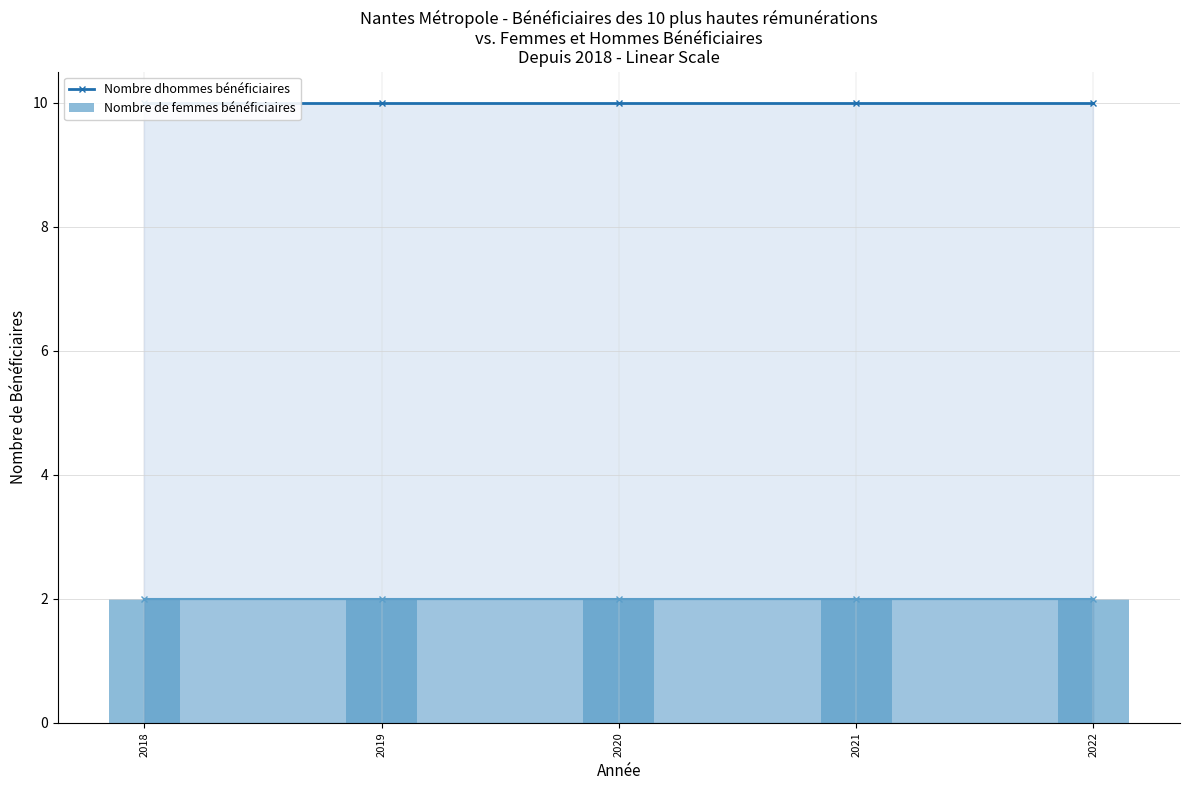

Is it true that Nombre de femmes bénéficiaires equals 4 at 2020?

False